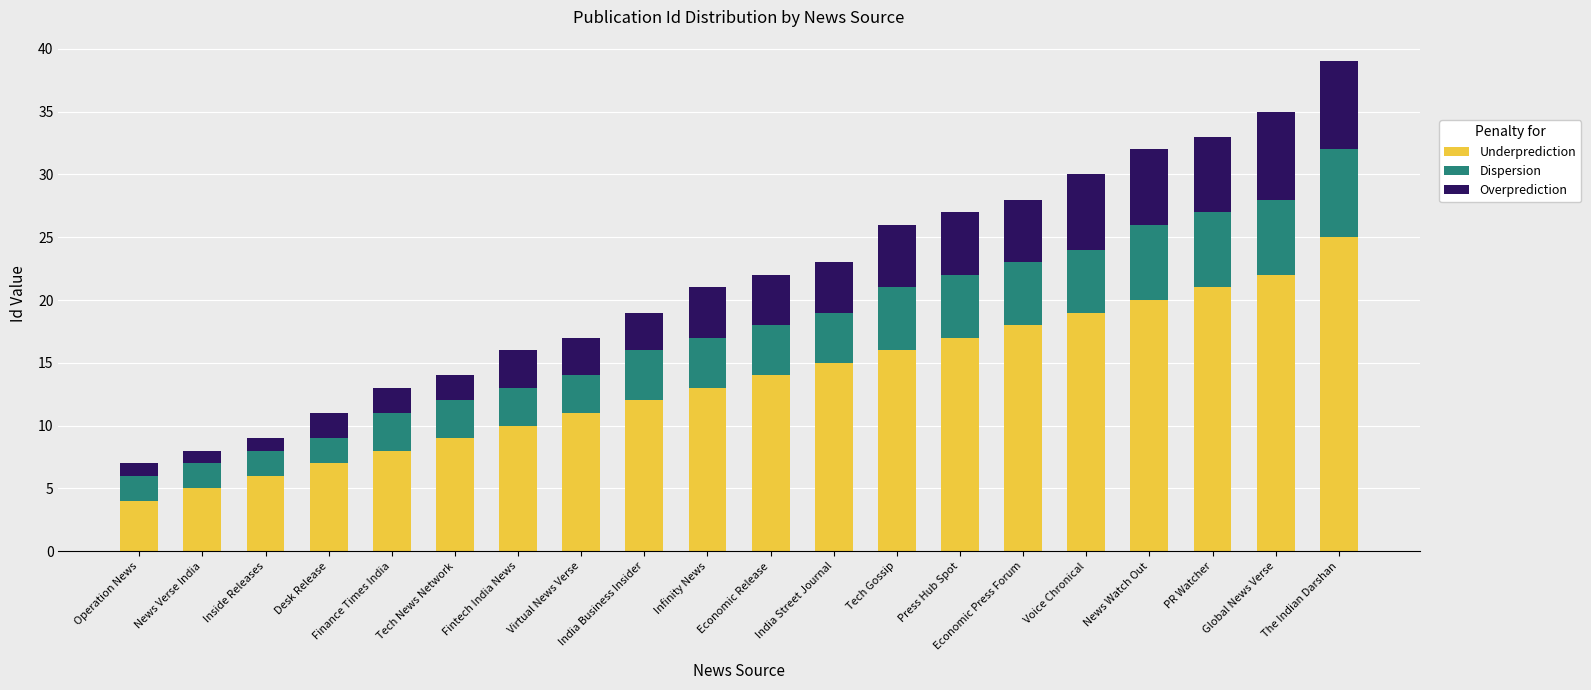

At which label does Underprediction reach its peak?

The Indian Darshan